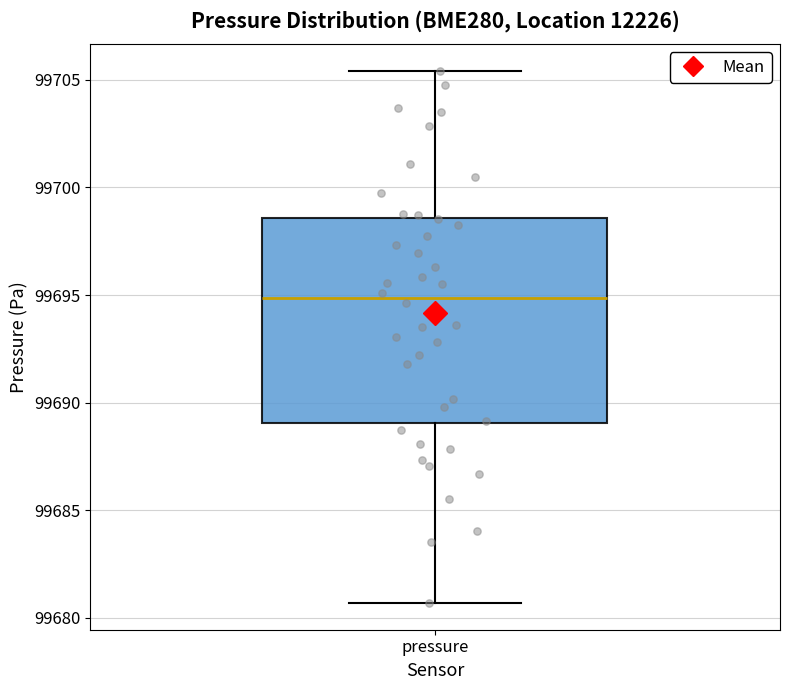

Where is the lower edge of the box for pressure on the y-axis? The values are not printed on the chart, so give them approximately, as read against the axis.

99689.0